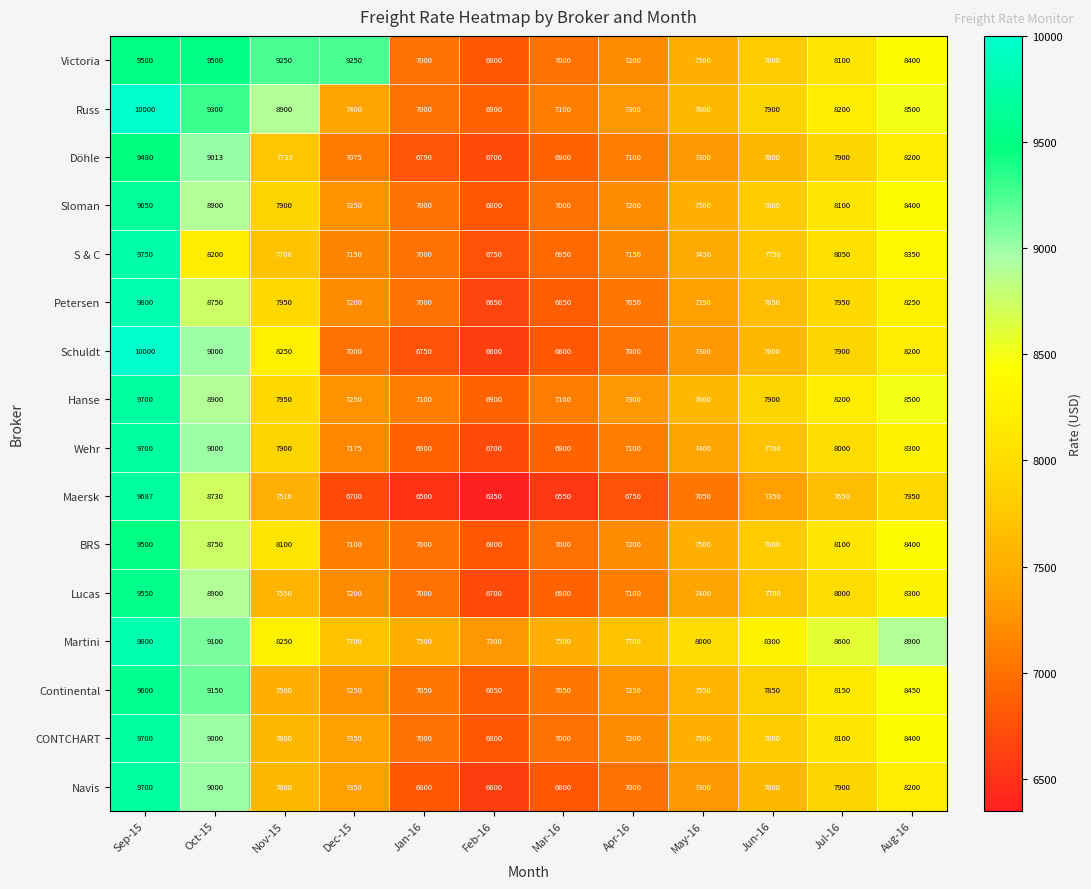

Which series has the largest total across all categories?

Martini